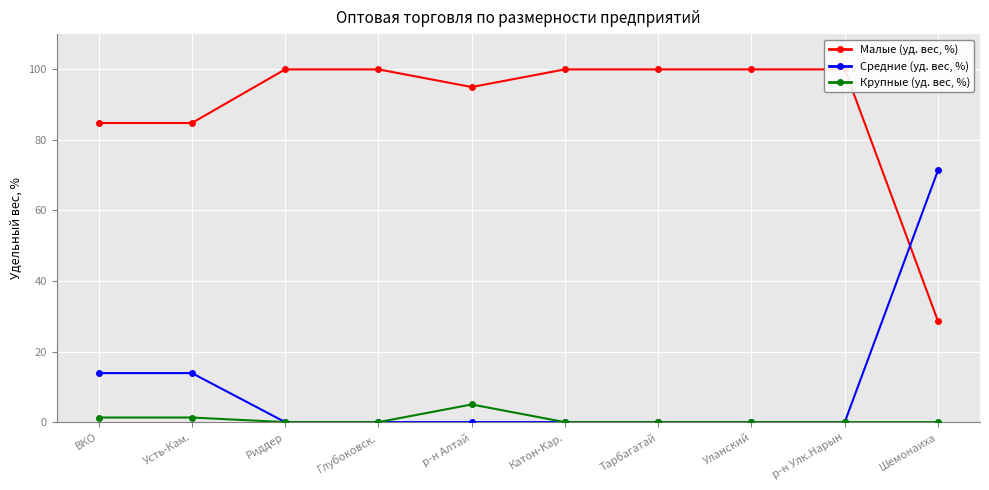

Where is the first local minimum for Малые (уд. вес, %)?

р-н Алтай